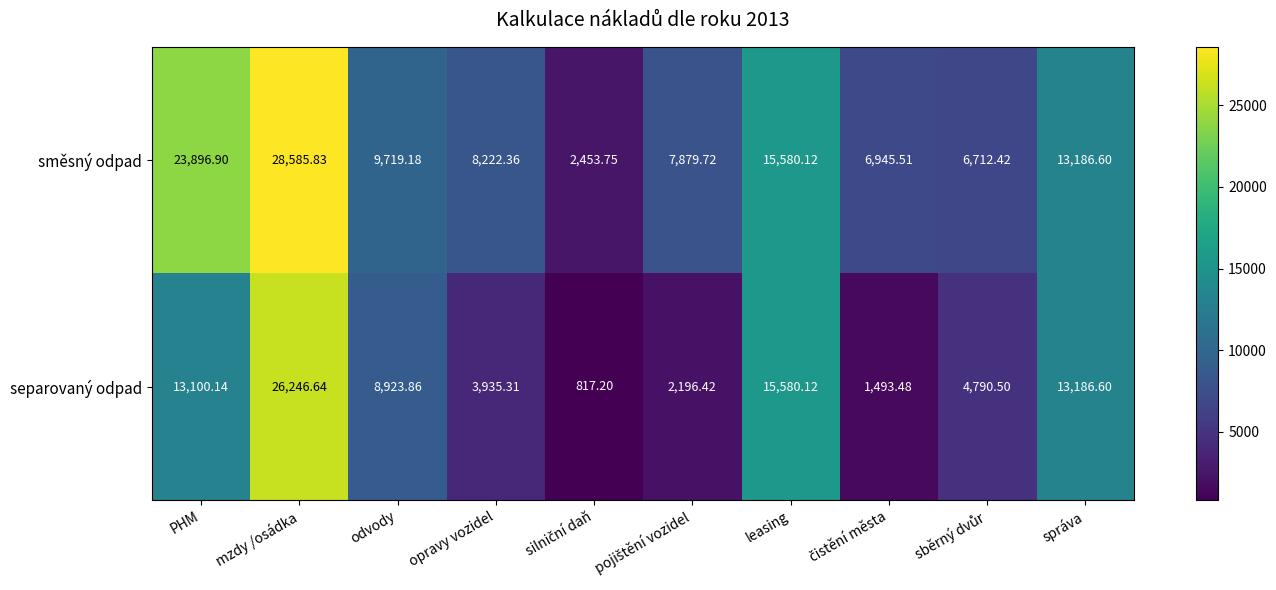

Rank the series by their average value, from lowest to highest.

separovaný odpad, směsný odpad